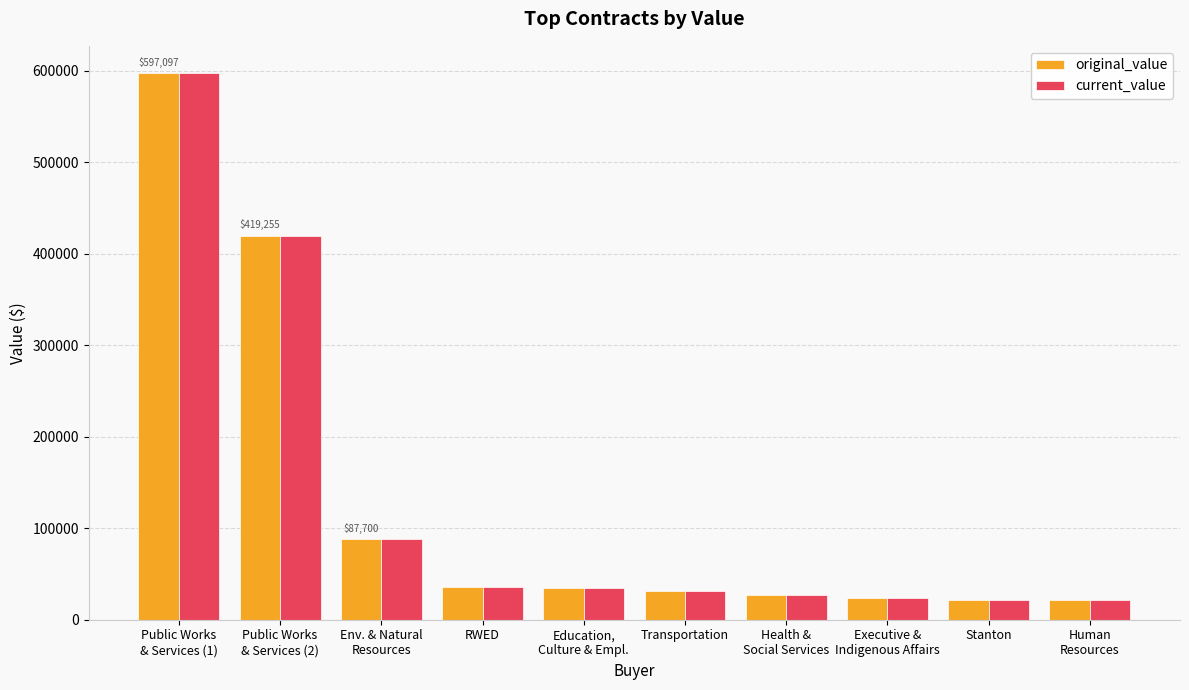

Does the chart contain any negative values?

No